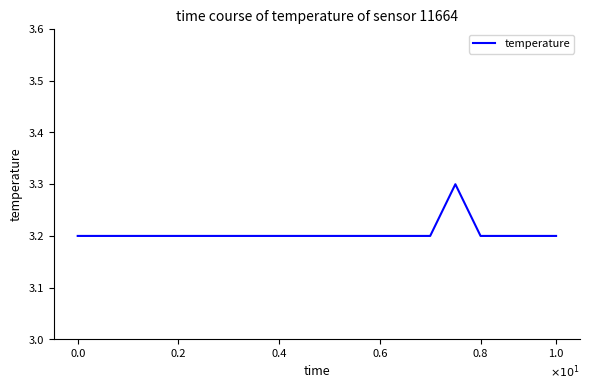

What is the maximum value shown in the chart?

3.3